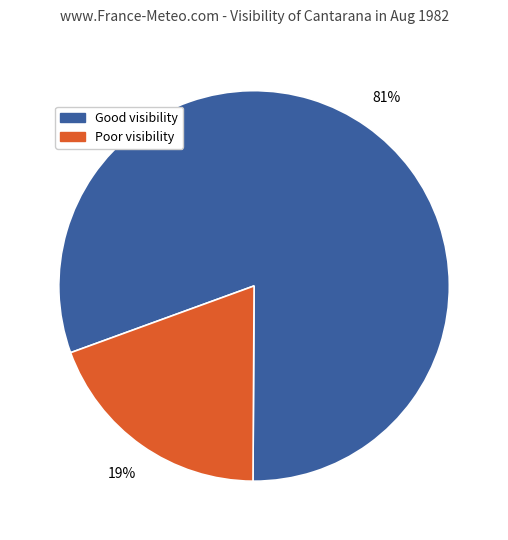

To the nearest percent, what is the average slice percentage?

50%